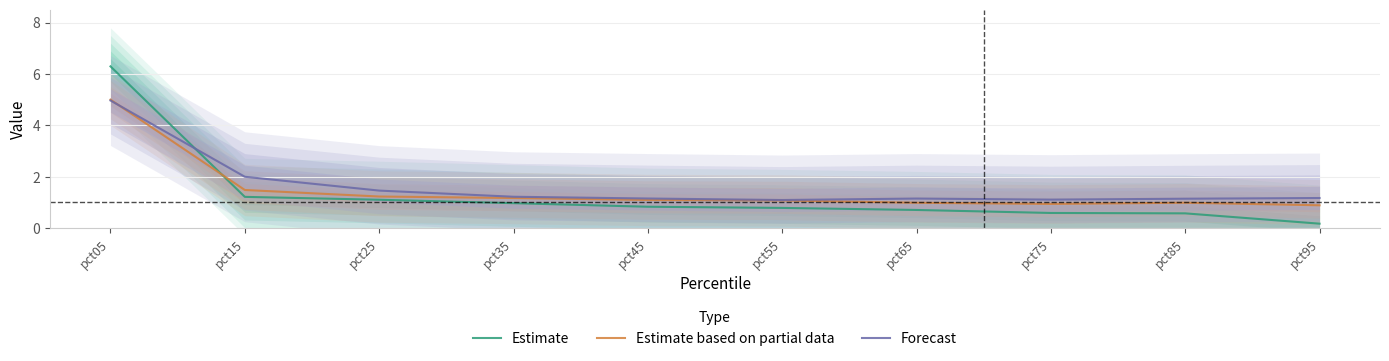

Where do Estimate and Forecast first cross each other?

pct05 and pct15